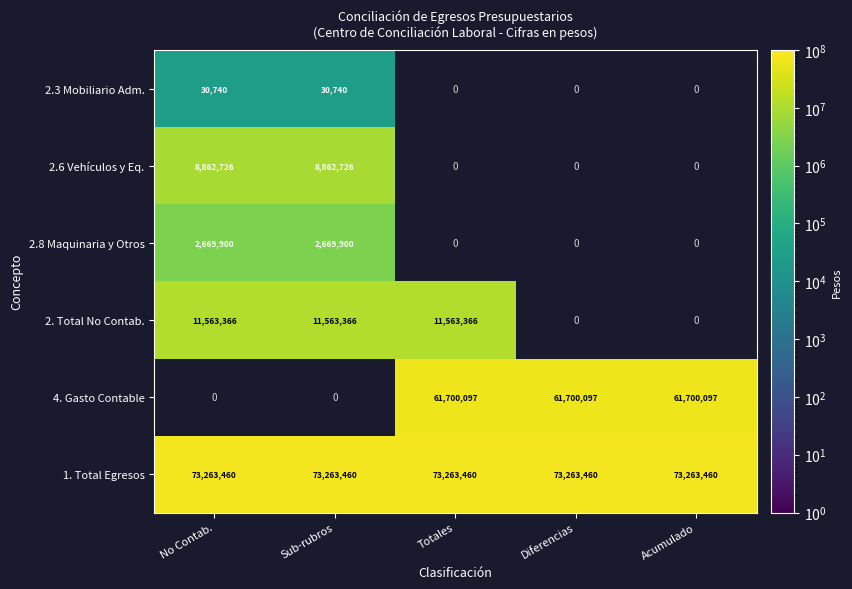

Is the value of 2.6 Vehículos y Eq. at No Contab. greater than the value of 2. Total No Contab. at Sub-rubros?

No